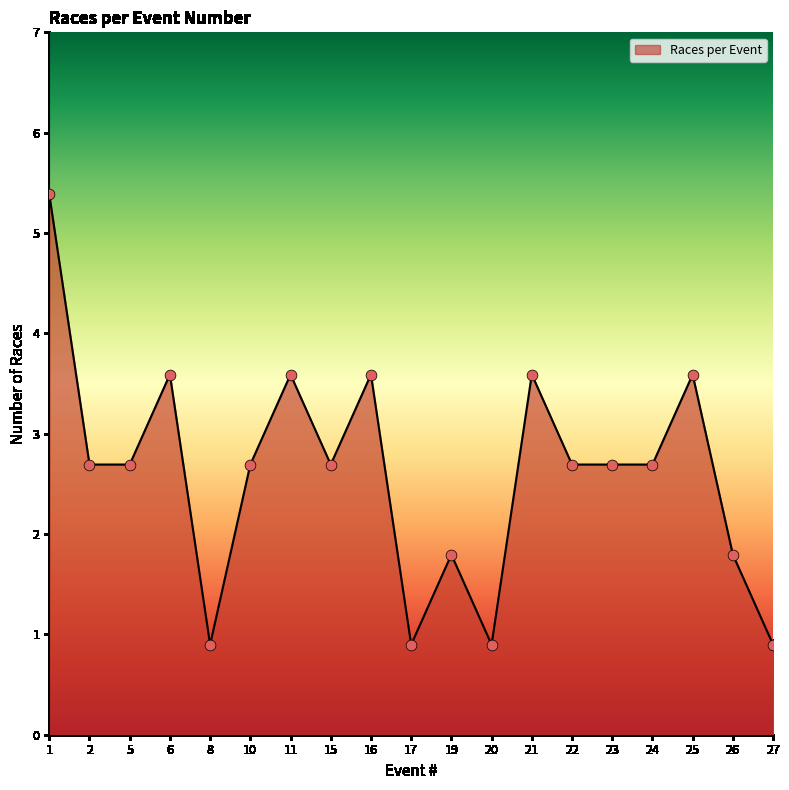

What is the change in value from 19 to 20?

-1